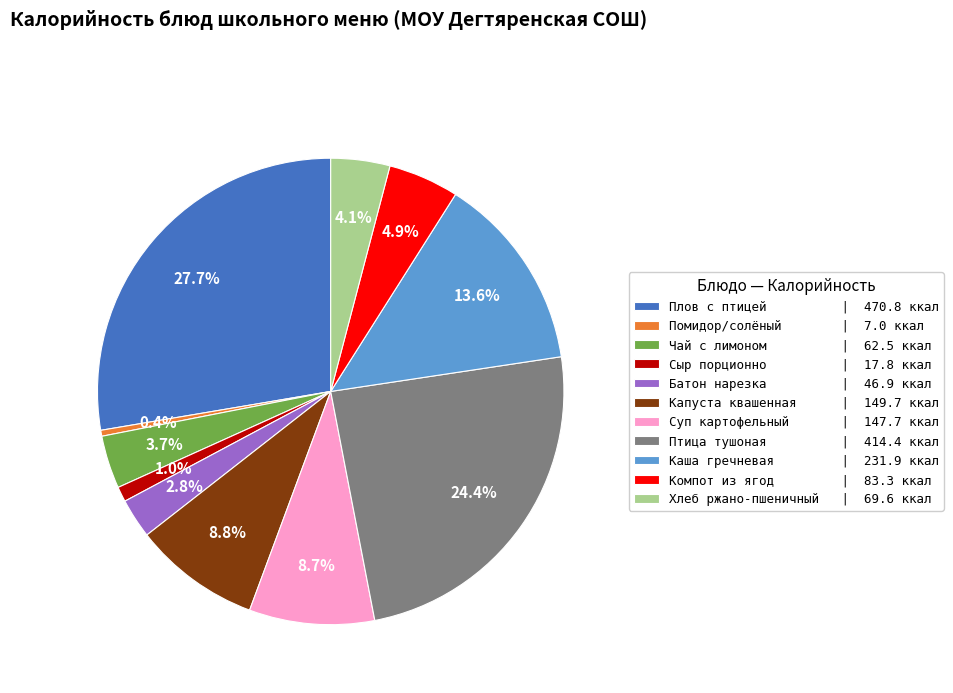

What is the largest slice in the pie chart?

Плов с птицей